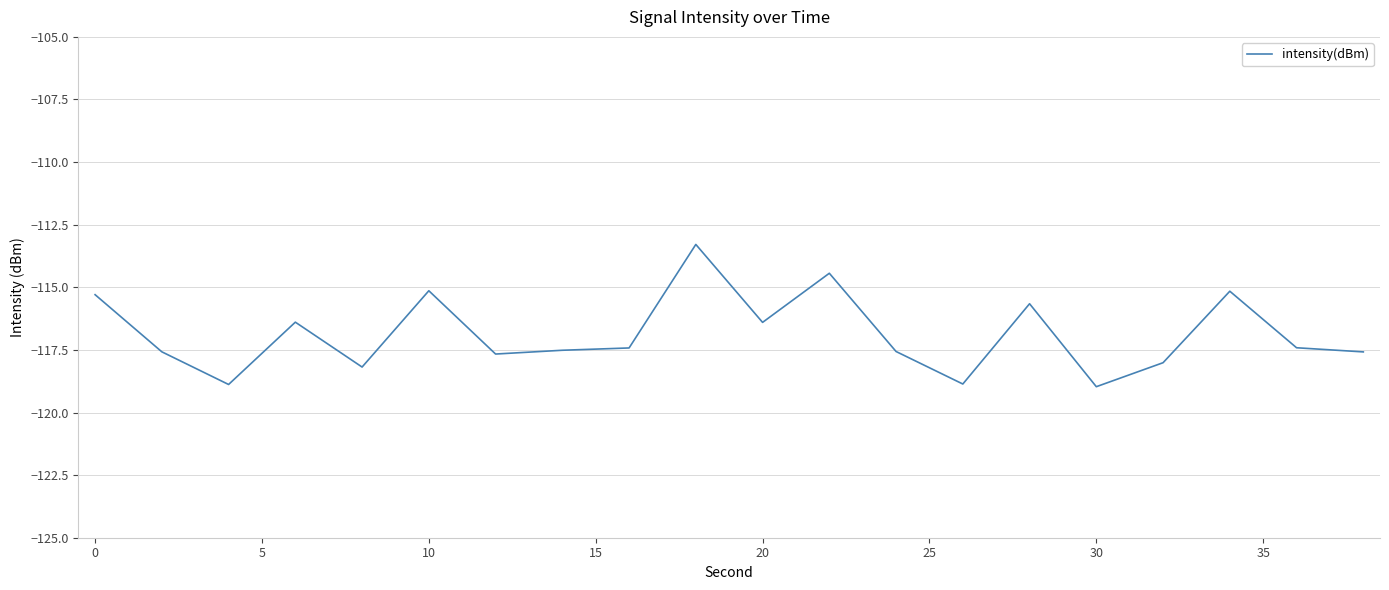

What is the maximum value shown in the chart?

-113.3